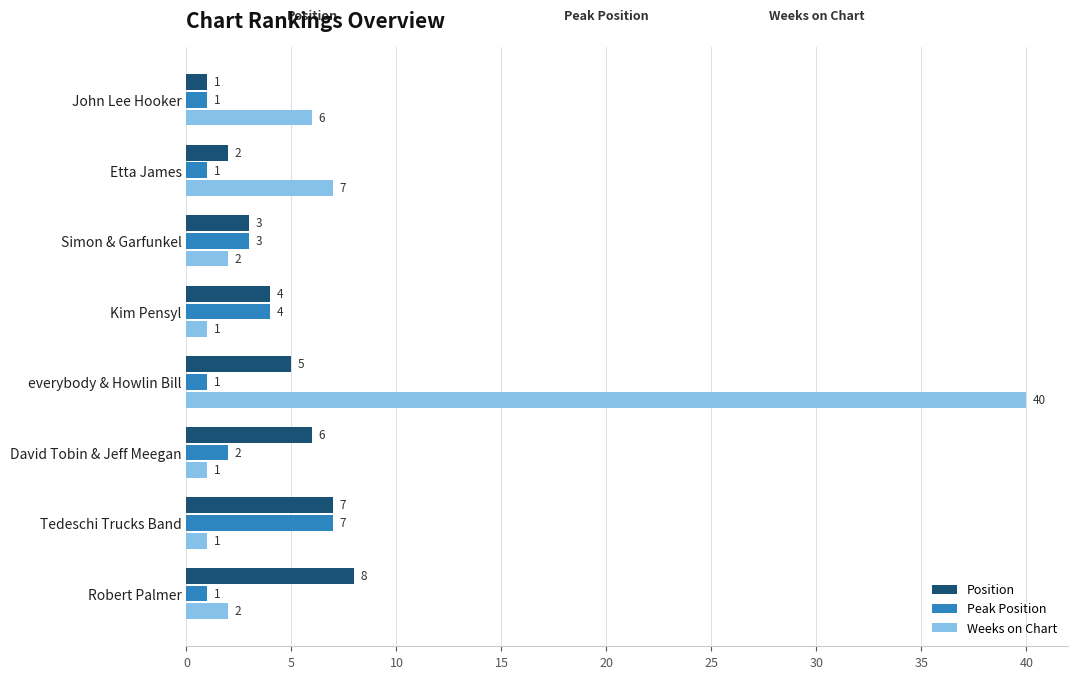

Which series has the largest total across all categories?

Weeks on Chart